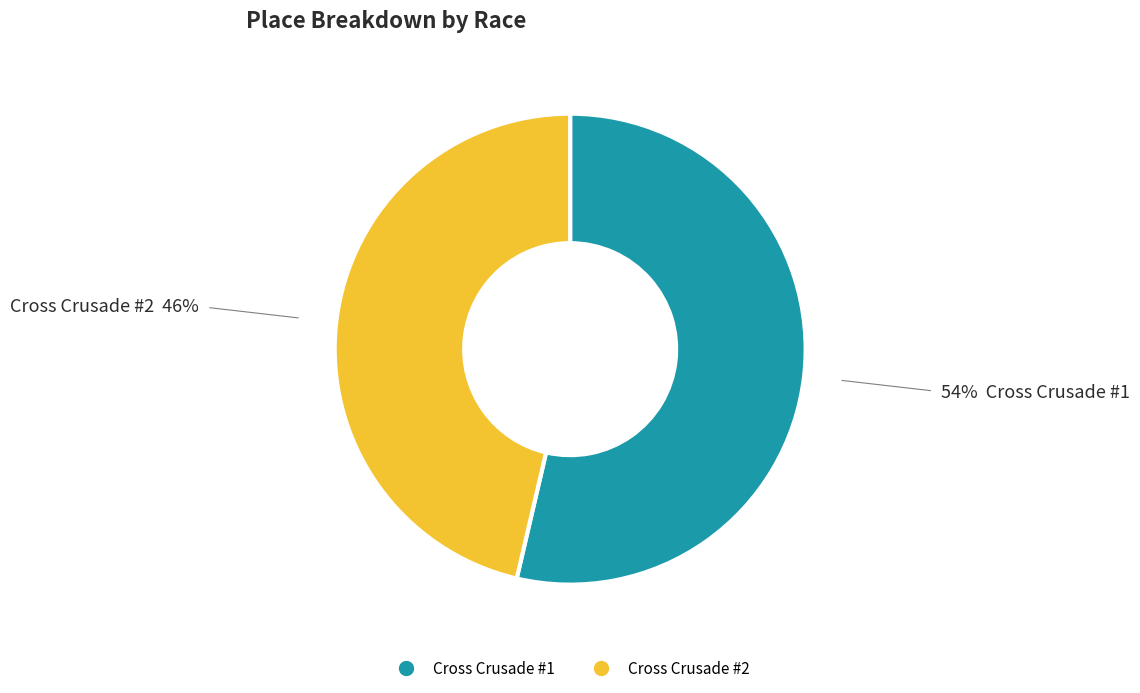

Which has a higher value, Cross Crusade #1 or Cross Crusade #2?

Cross Crusade #1